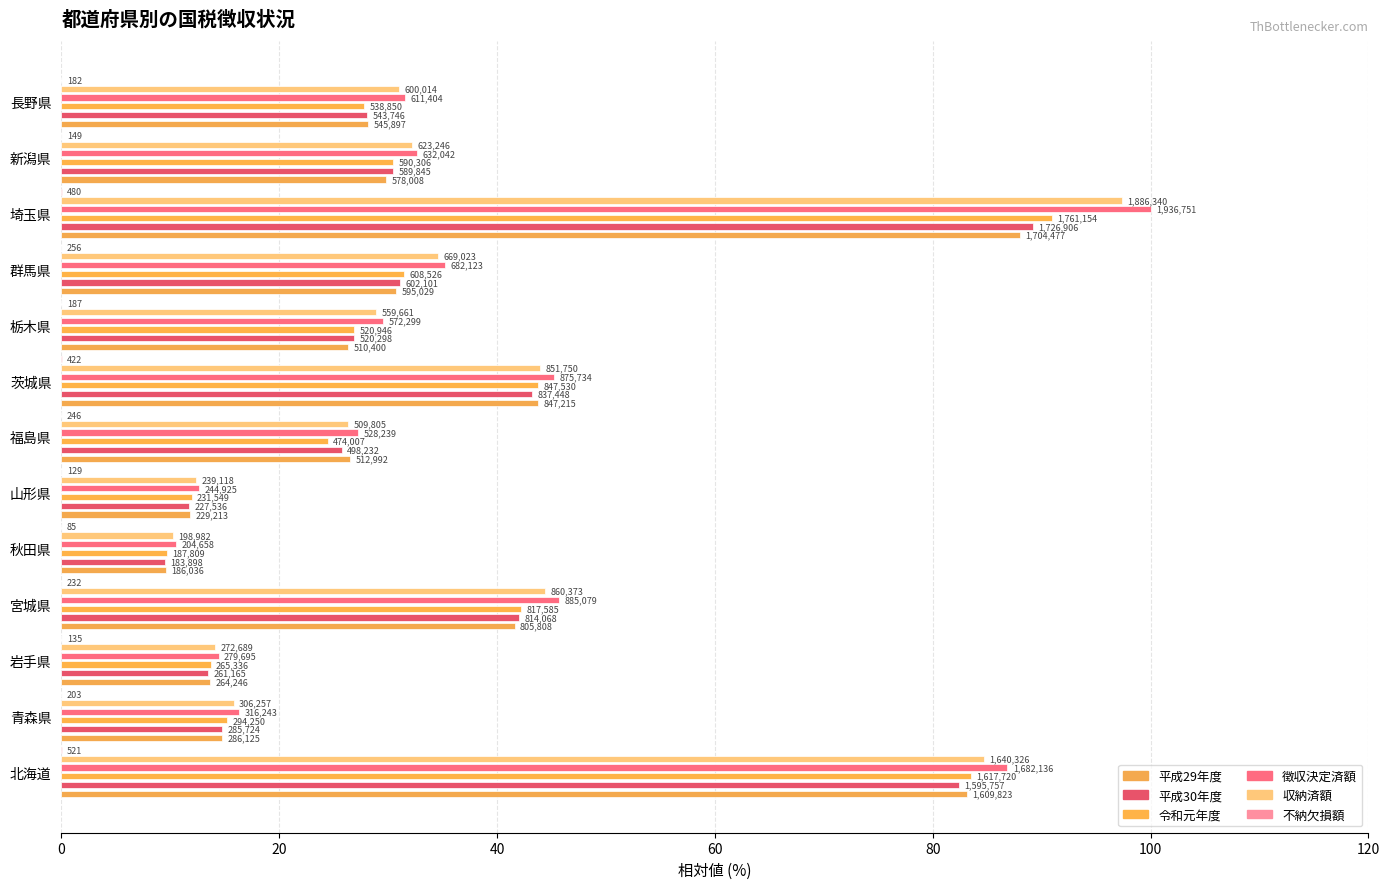

Is it true that 不納欠損額 equals 0.0 at 山形県?

True